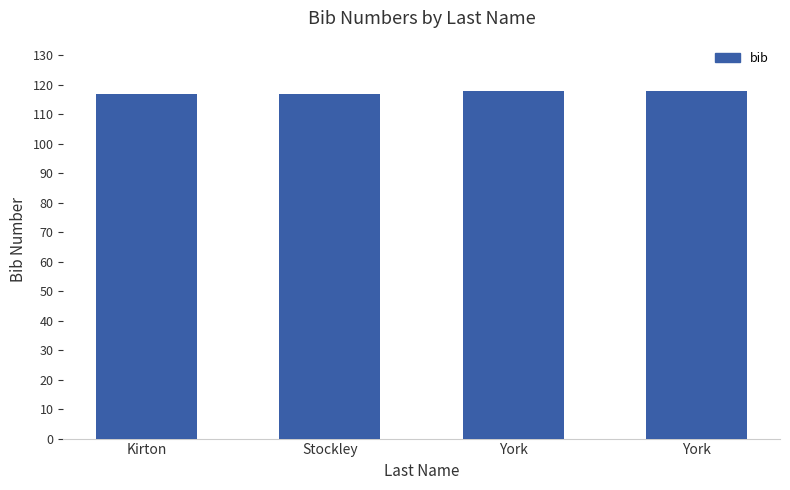

Which label corresponds to the smallest value in the chart?

Kirton